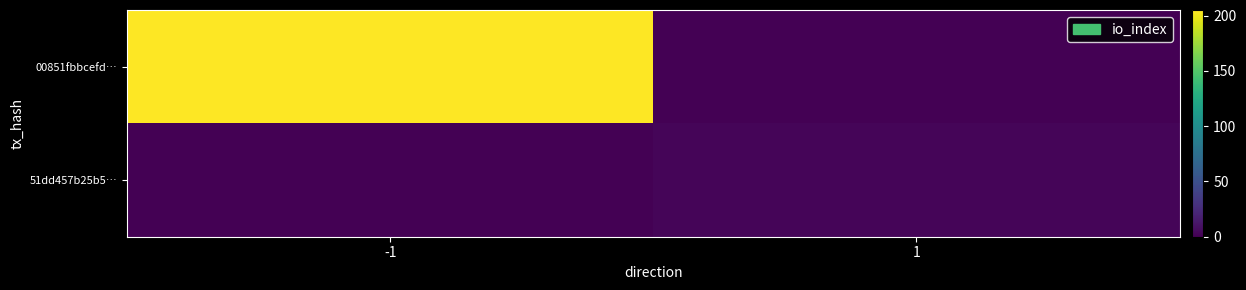

Reading left to right, transcribe all the data shown in this chart.

00851fbbcefd…: -1=205	1=0
51dd457b25b5…: -1=0	1=3